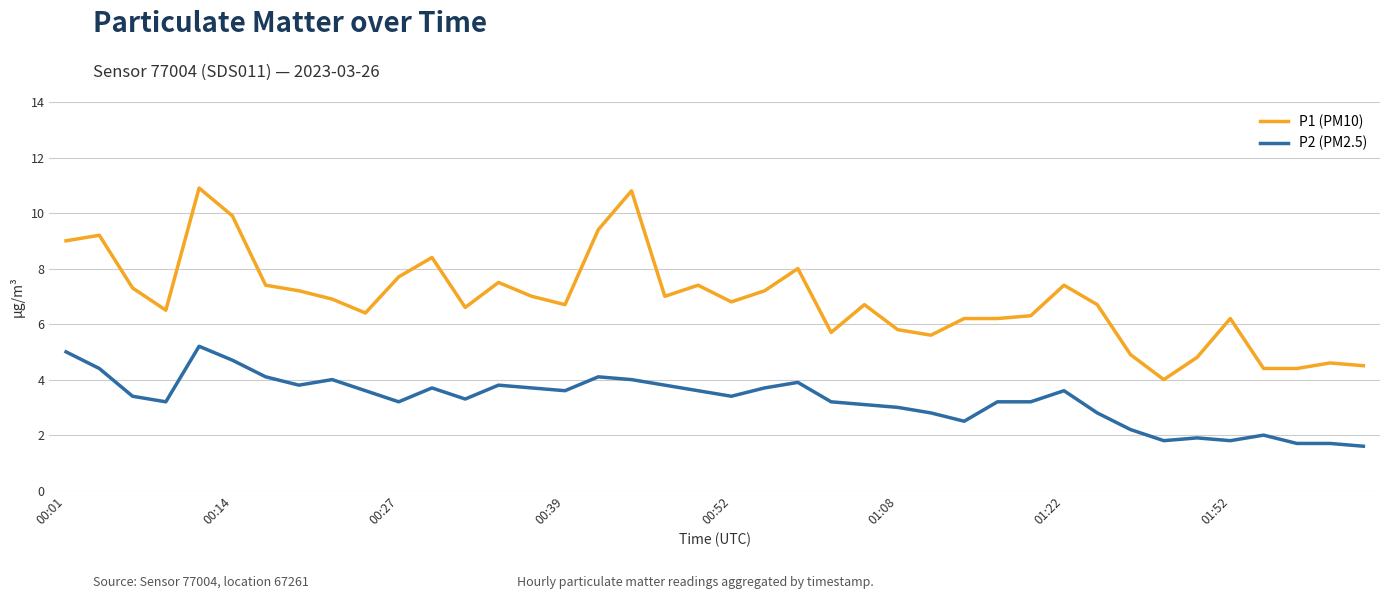

Rank the series by their average value, from lowest to highest.

P2 (PM2.5), P1 (PM10)